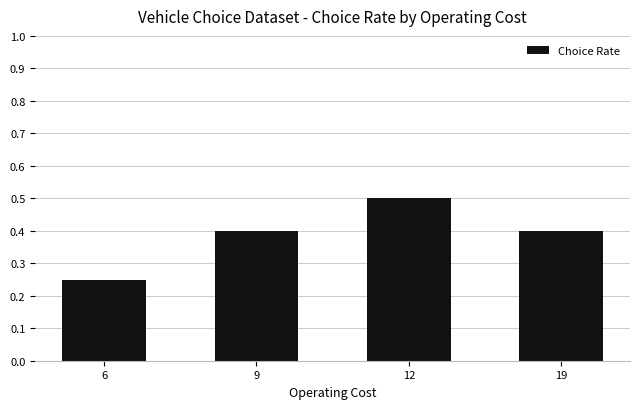

True or false: the data shows 0.4 at 6.

False